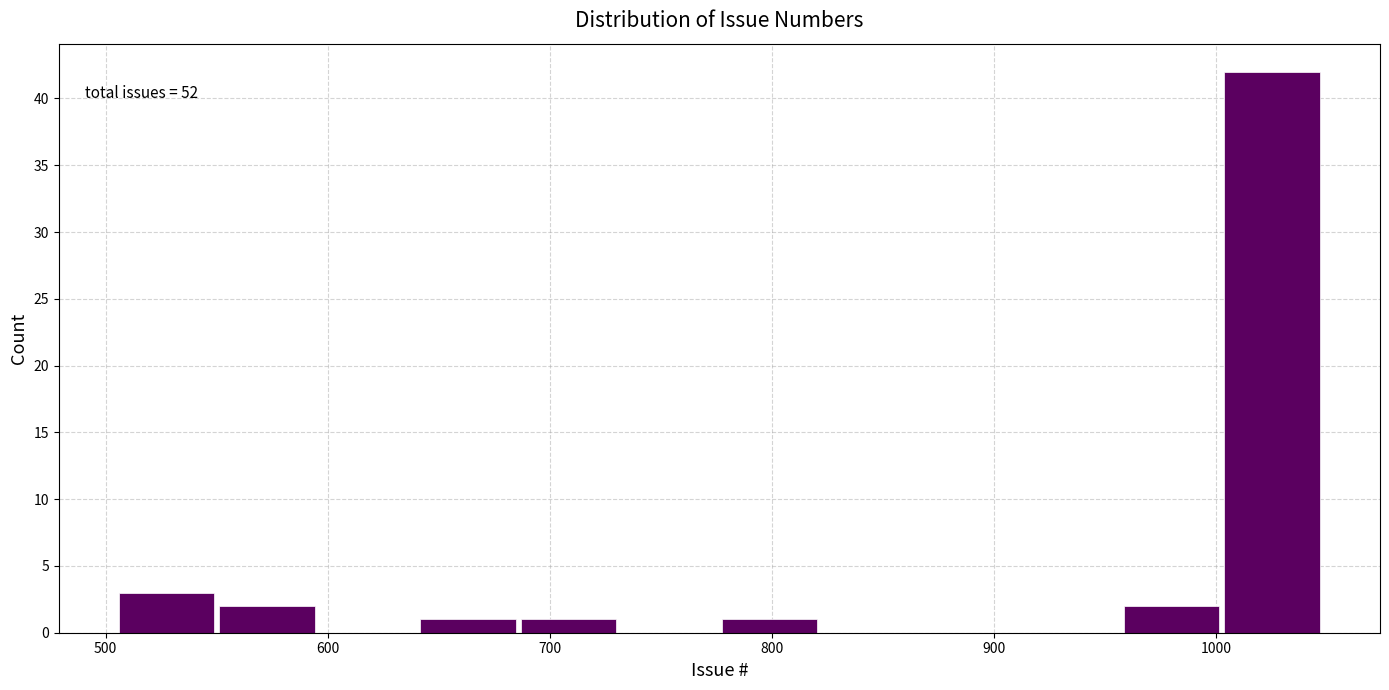

Over which range of the x-axis is the bar tallest?

1000 to 1050